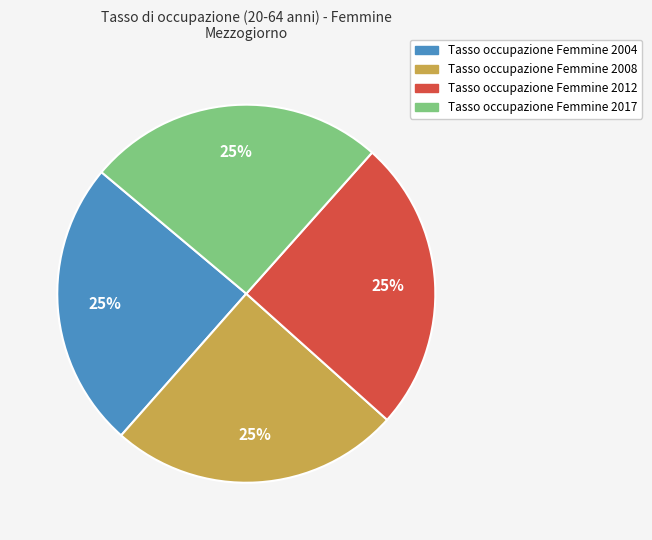

Does any single category account for the majority?

No